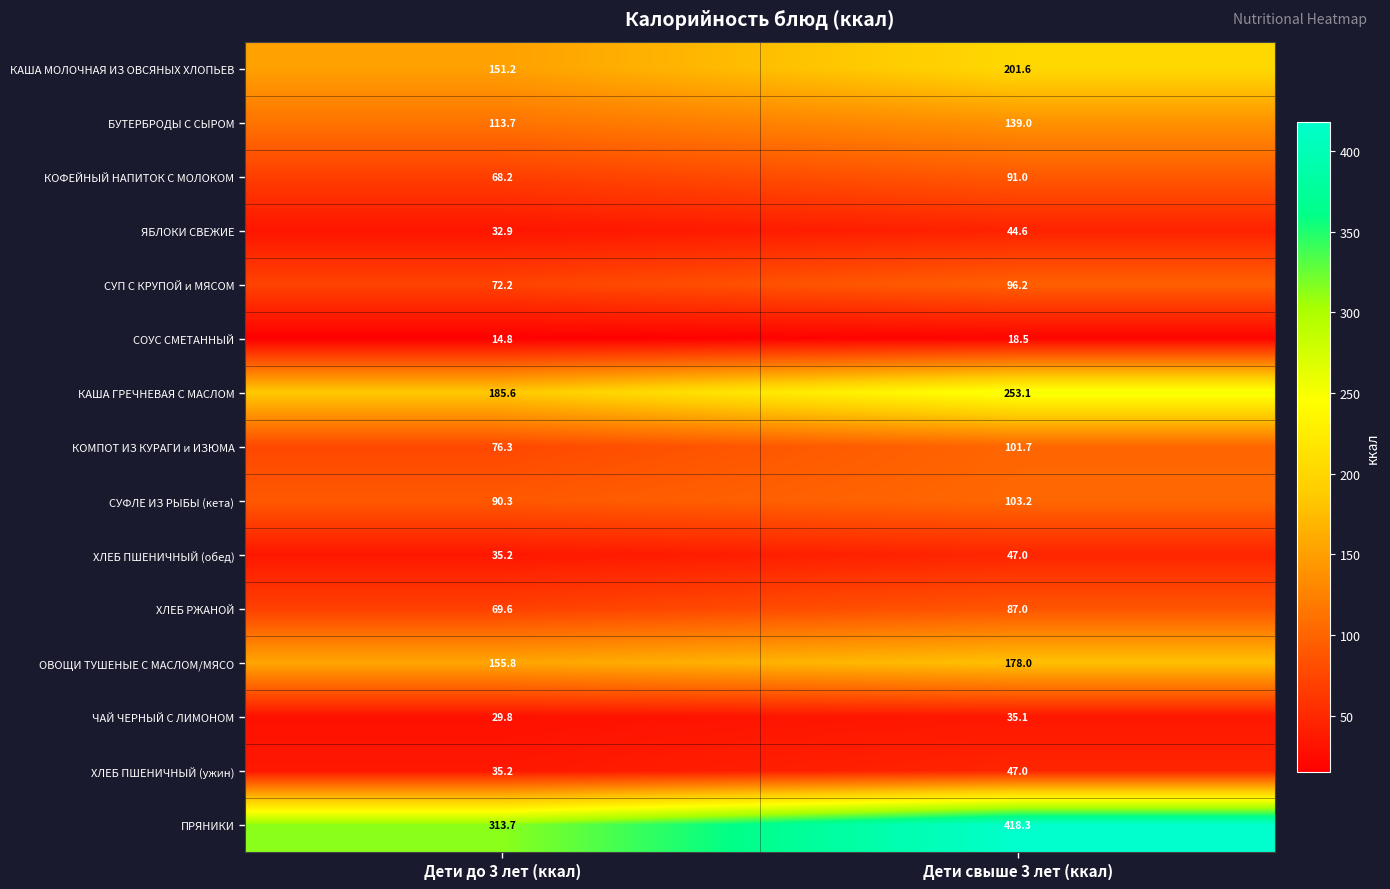

Which series changed the most between Дети до 3 лет (ккал) and Дети свыше 3 лет (ккал)?

ПРЯНИКИ